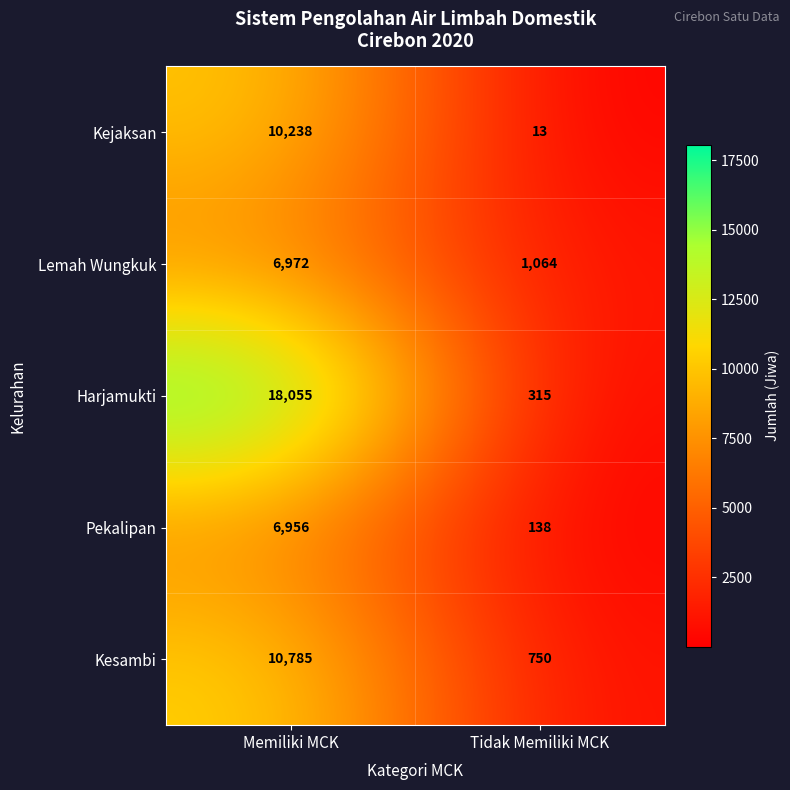

How many distinct data groups are displayed?

5